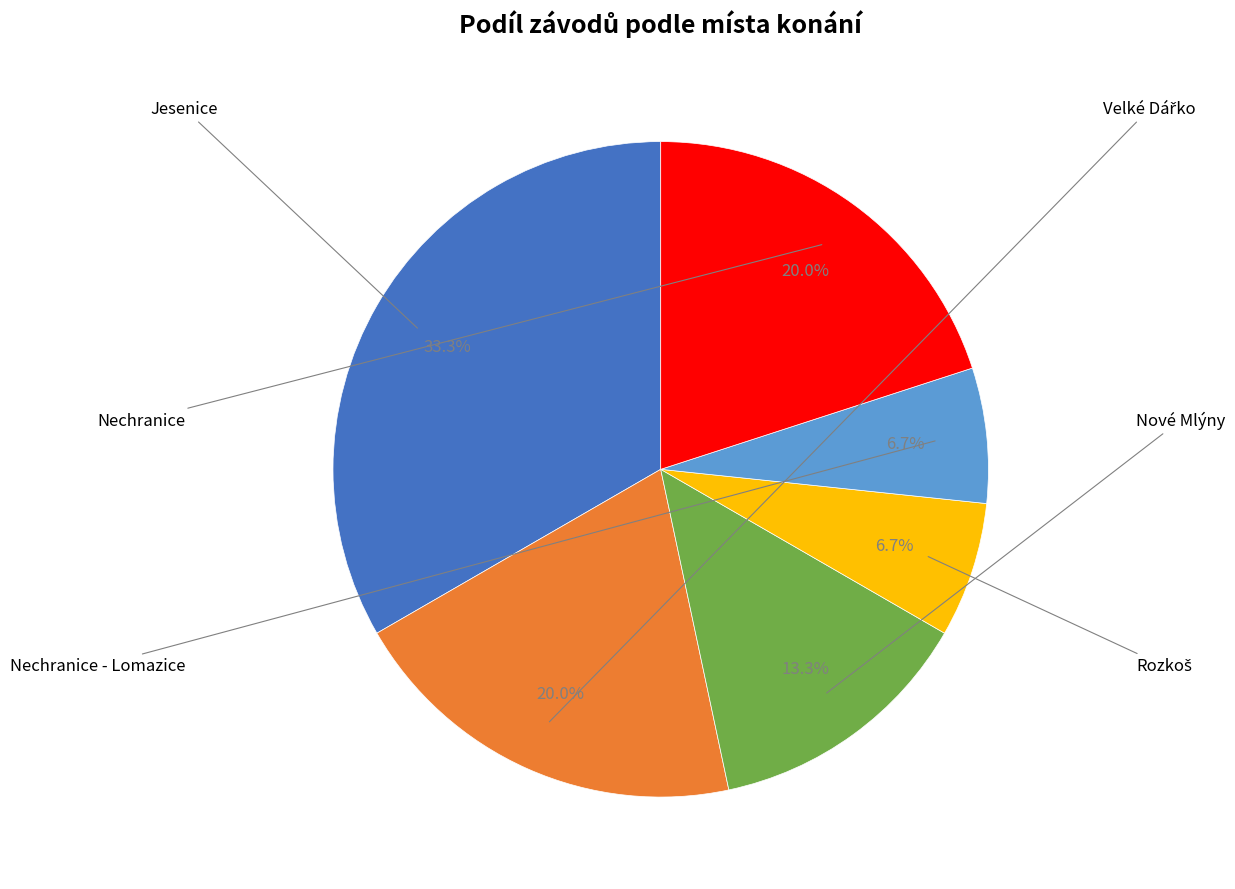

Is there a majority slice in this chart?

No